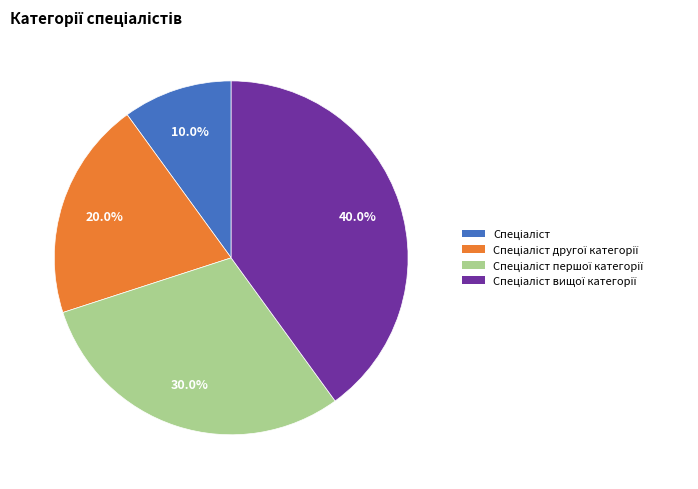

To the nearest percent, what is the difference between the largest and smallest slice percentages?

30%